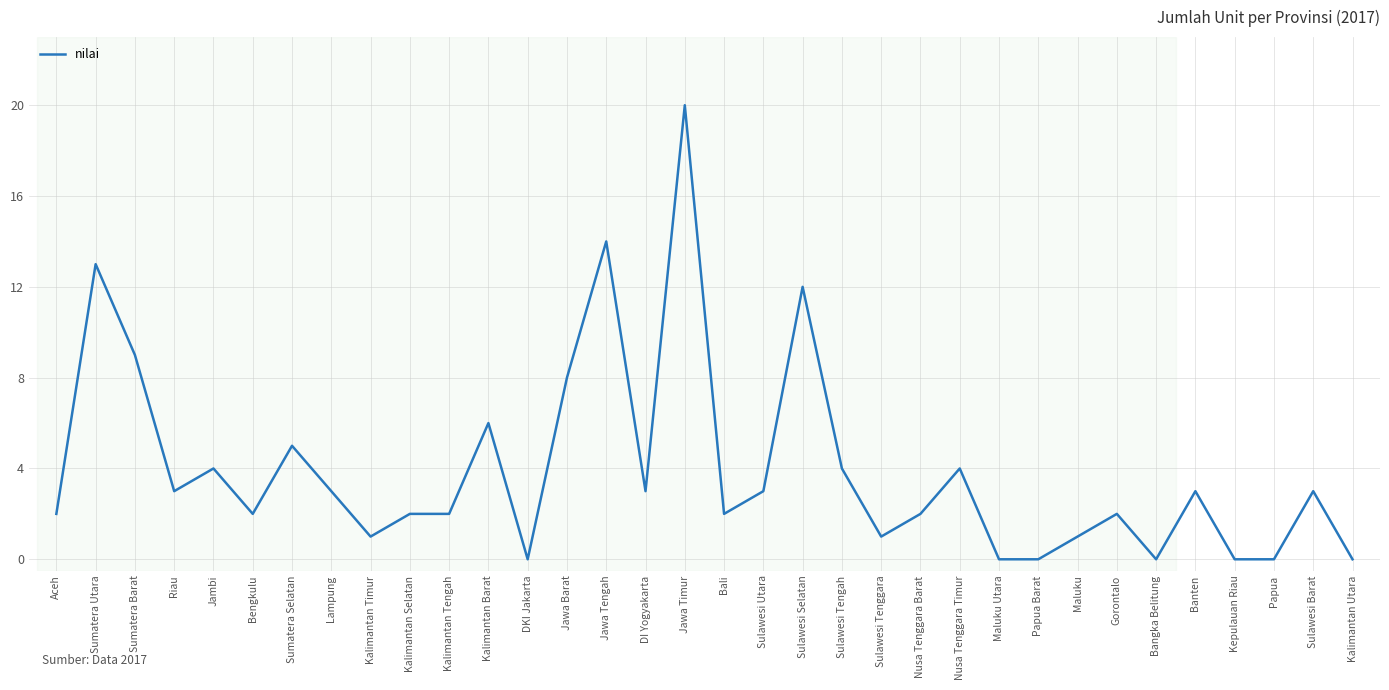

Does the chart display data point markers on the line(s)?

No